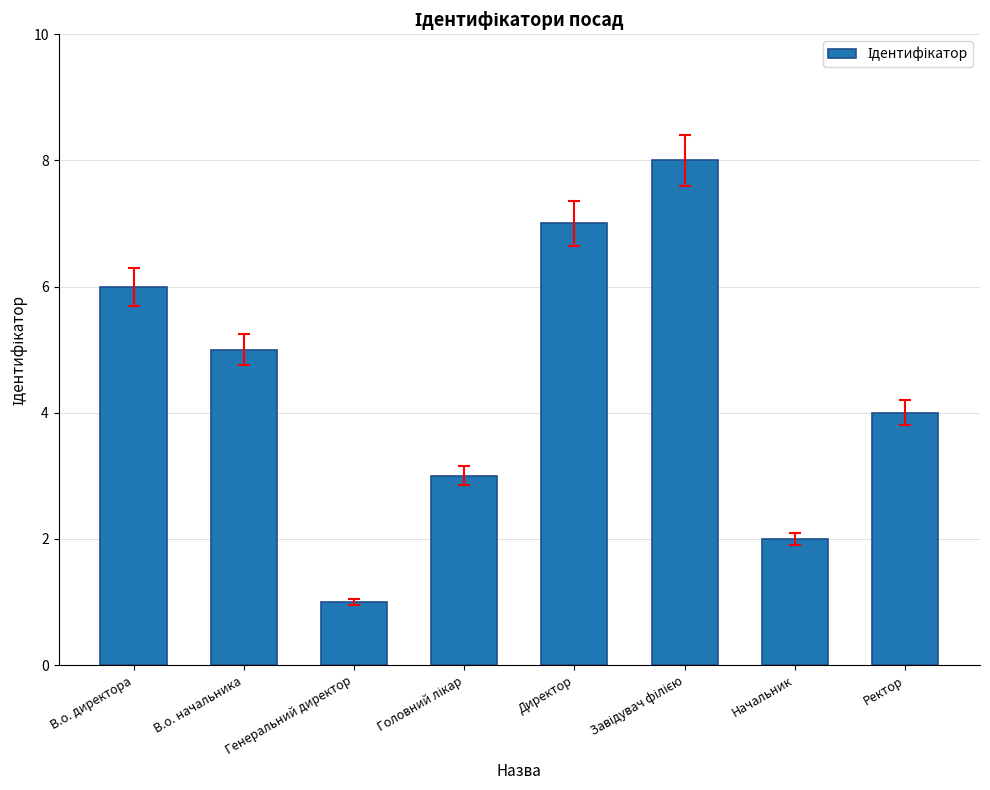

What position from the right is Начальник?

2